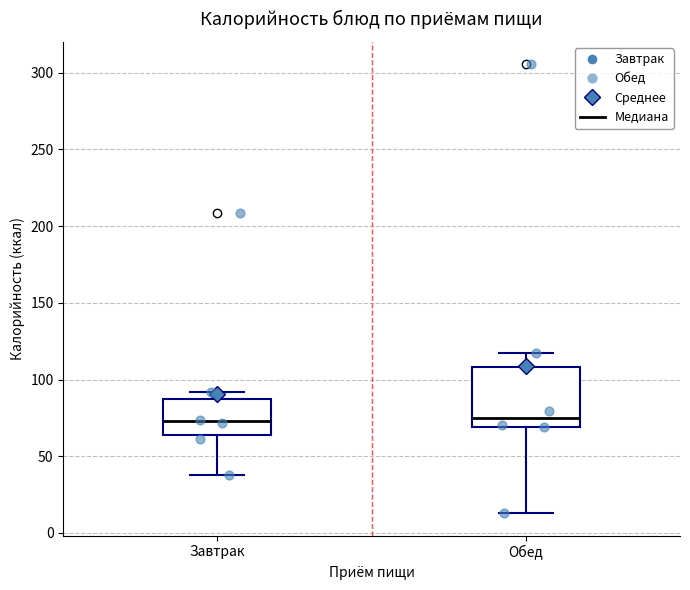

Reading left to right, read every box against the y-axis: the position of its median line, the range the box covers, and the ends of its whiskers. The values are not printed on the chart, so give them approximately, as read against the axis.

Завтрак: median 75, box 65 to 85, whiskers 40 to 90
Обед: median 75, box 70 to 110, whiskers 15 to 120